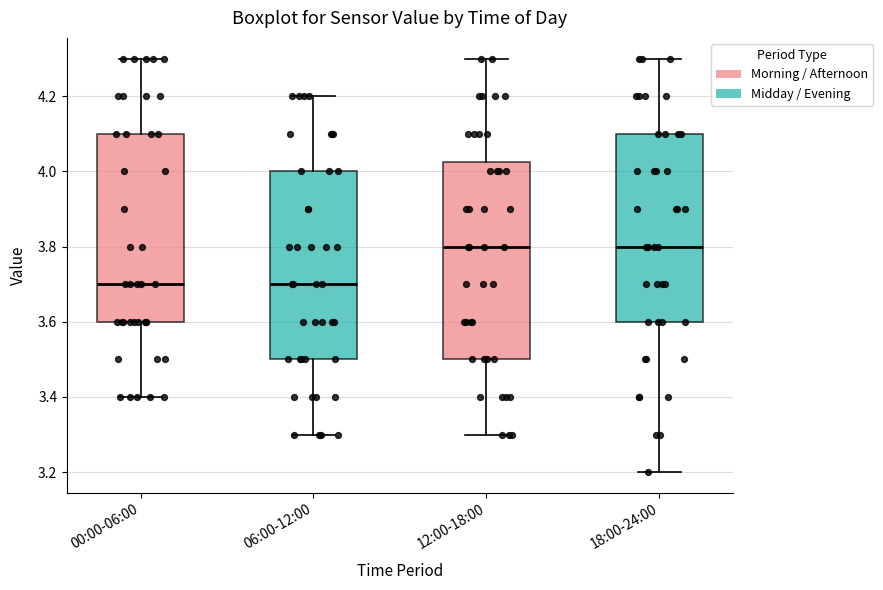

Where is the lower edge of the box for 12:00-18:00 on the y-axis? The values are not printed on the chart, so give them approximately, as read against the axis.

3.50